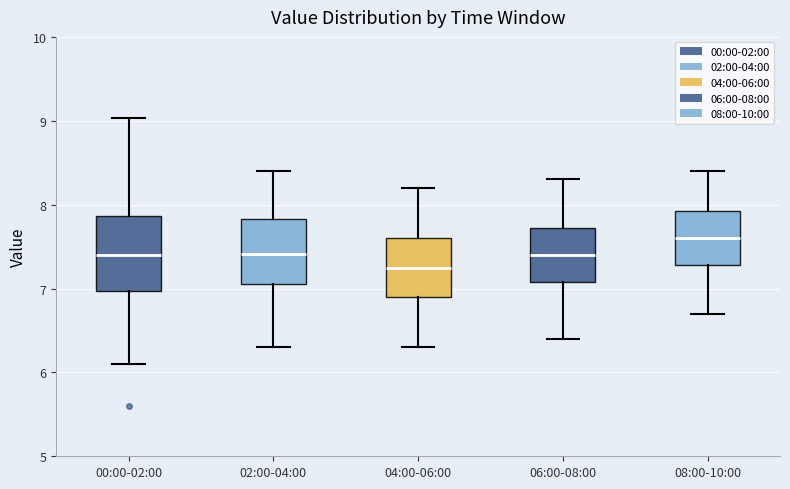

Which box is the tallest, from its lower edge to its upper edge?

00:00-02:00